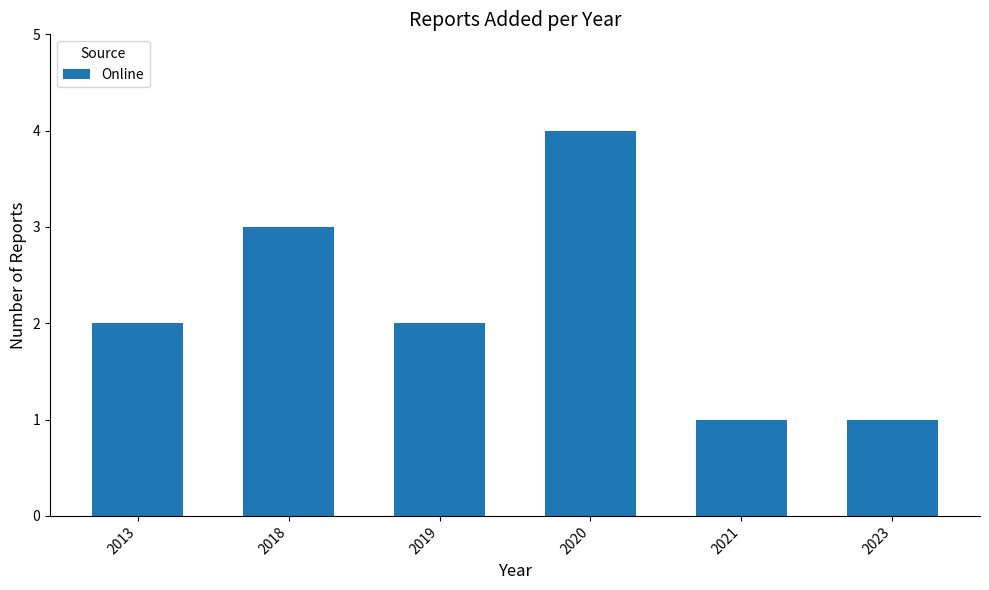

What is the average value?

2